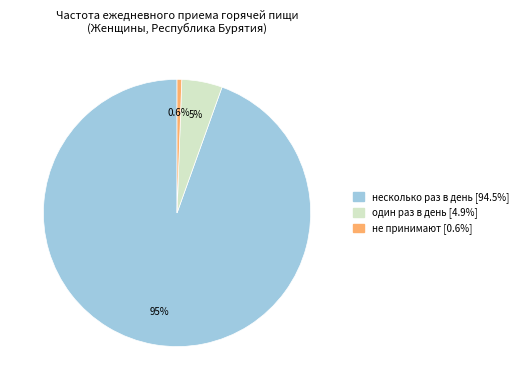

The несколько раз в день slice represents 80% of the pie. True or false?

False